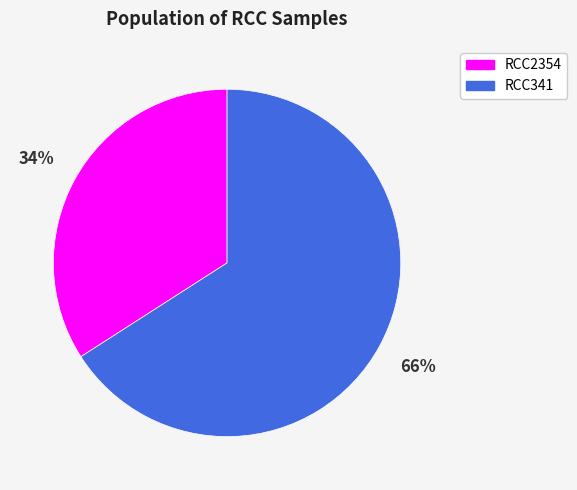

To the nearest percent, what is the average slice percentage?

50%